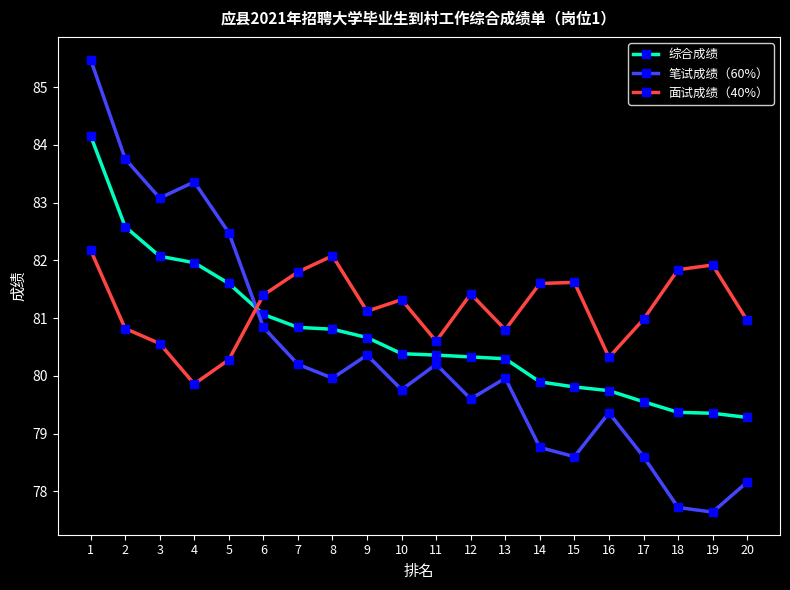

Rank the series at 8 from lowest to highest value.

笔试成绩（60%）, 综合成绩, 面试成绩（40%）